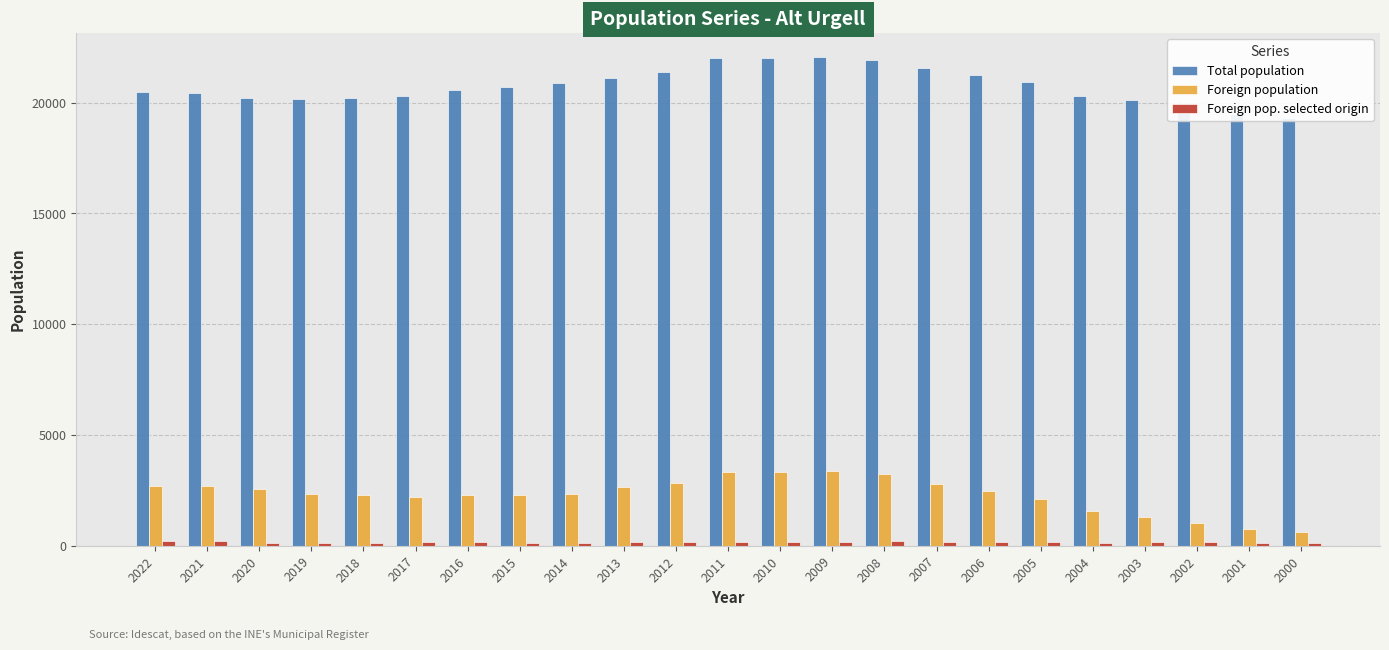

At which category is the sum across all series the highest?

2009